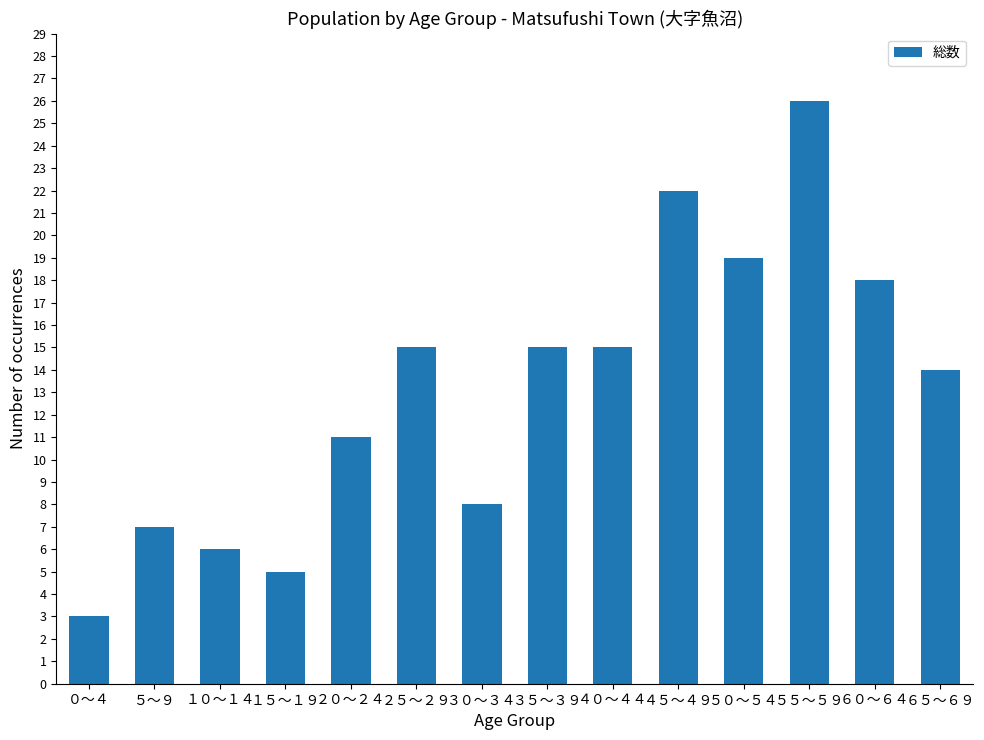

What position from the right is ６５～６９?

1